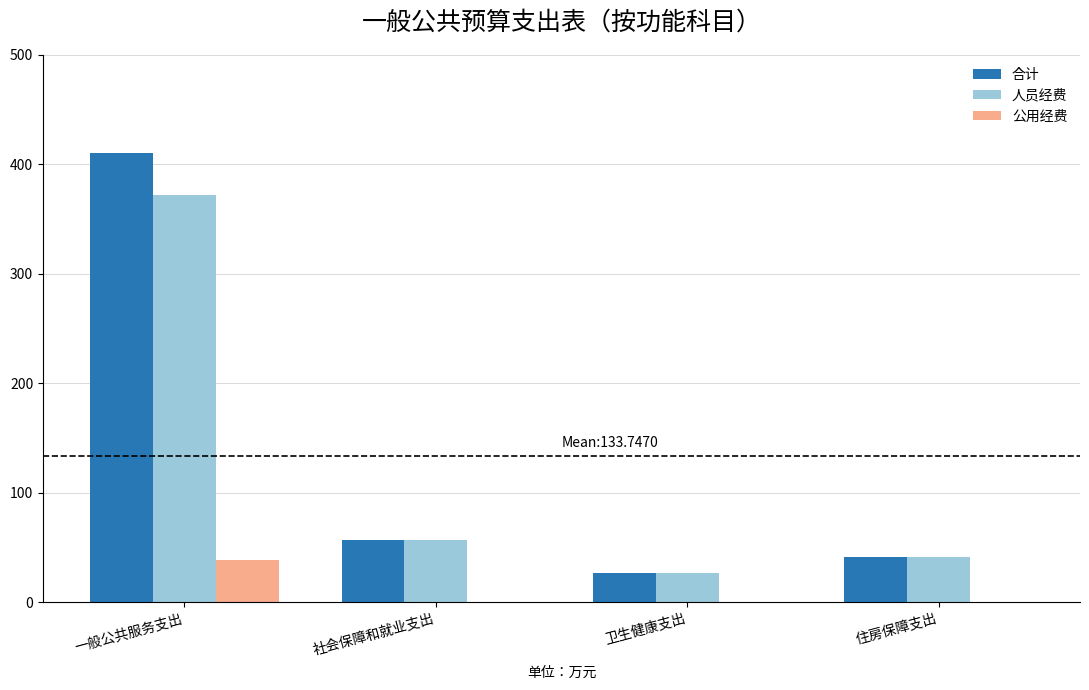

Reading left to right, what are all the values shown in this chart?

合计: 410.1	56.6	26.8	41.5
人员经费: 371.6	56.6	26.8	41.5
公用经费: 38.5	0.0	0.0	0.0